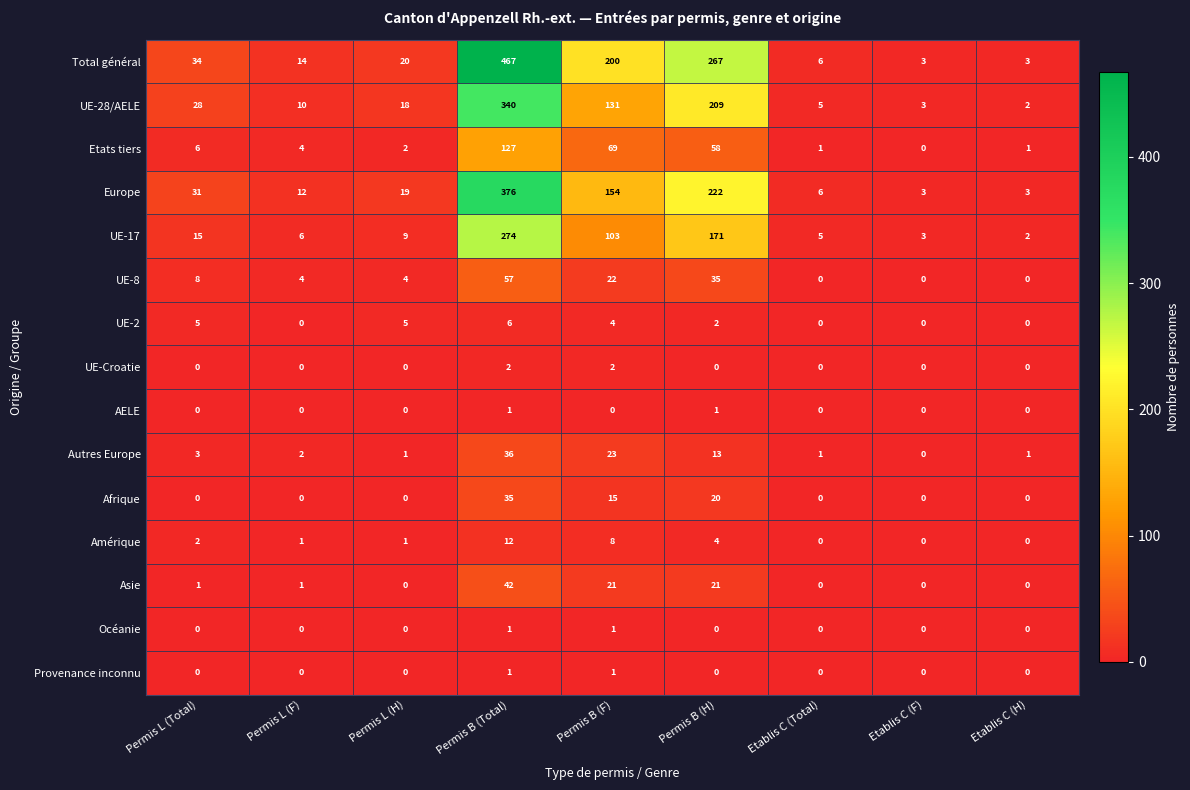

List the labels in order of UE-28/AELE value, largest first.

Permis B (Total), Permis B (H), Permis B (F), Permis L (Total), Permis L (H), Permis L (F), Etablis C (Total), Etablis C (F), Etablis C (H)